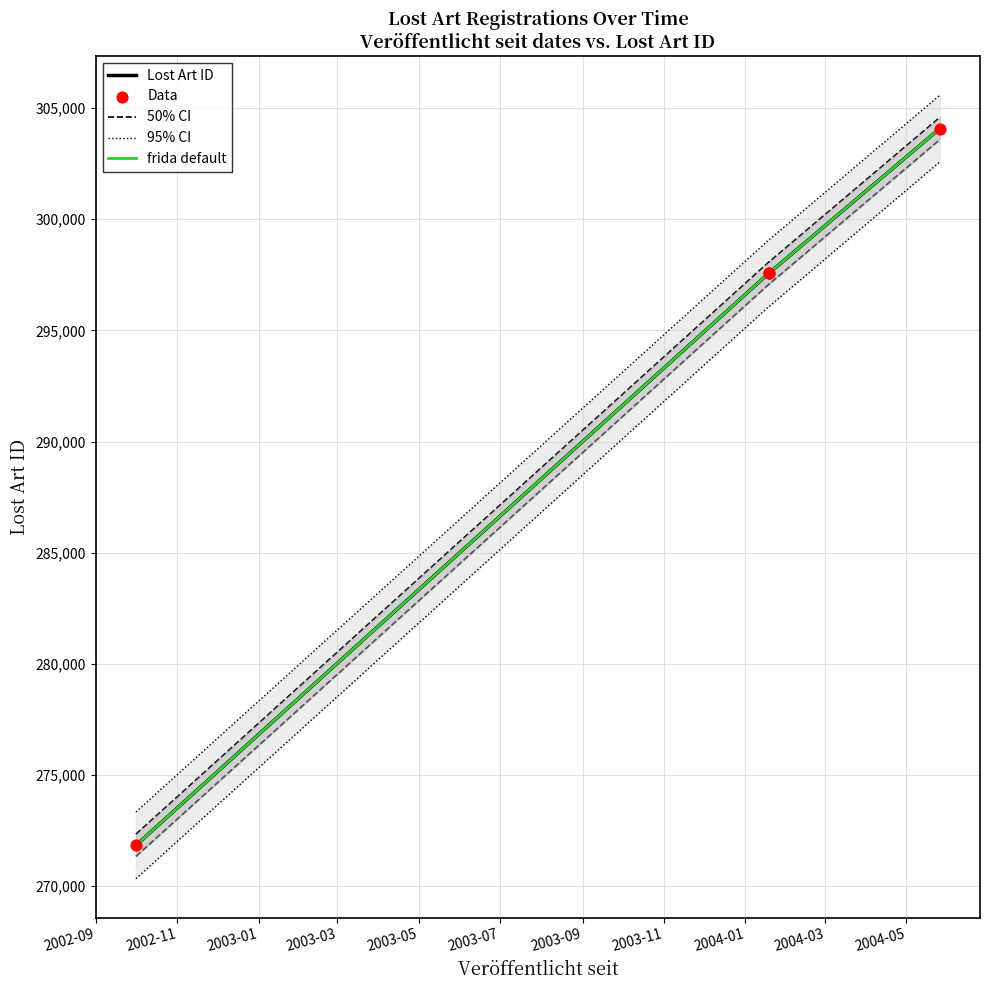

Which series reaches the minimum Y coordinate?

Lost Art ID